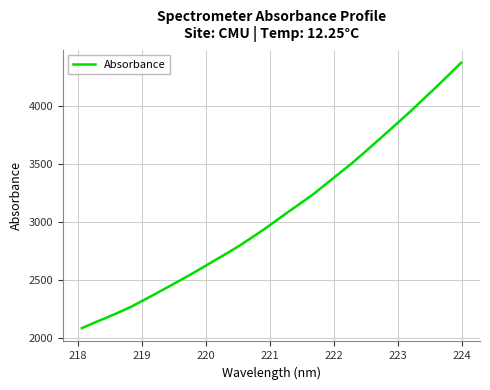

What is the difference between the maximum and minimum values?

2289.5